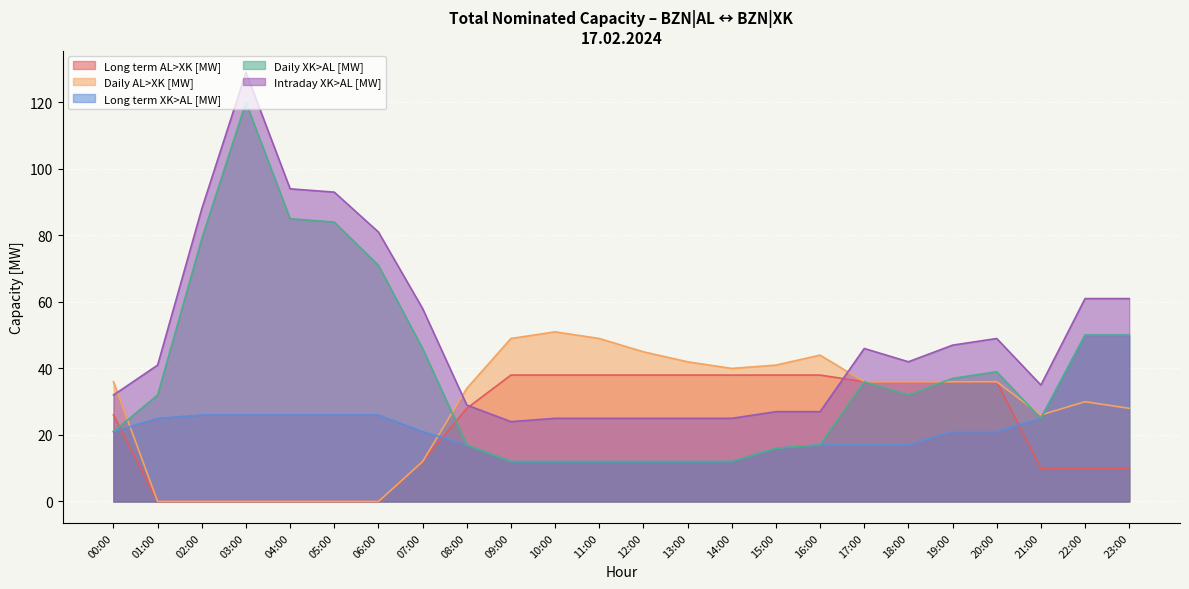

Reading right to left, what are all the values shown in this chart?

Long term AL>XK [MW]: 23:00=10	22:00=10	21:00=10	20:00=36	19:00=36	18:00=36	17:00=36	16:00=38	15:00=38	14:00=38	13:00=38	12:00=38	11:00=38	10:00=38	09:00=38	08:00=28	07:00=12	06:00=0	05:00=0	04:00=0	03:00=0	02:00=0	01:00=0	00:00=26
Daily AL>XK [MW]: 23:00=28	22:00=30	21:00=26	20:00=36	19:00=36	18:00=36	17:00=36	16:00=44	15:00=41	14:00=40	13:00=42	12:00=45	11:00=49	10:00=51	09:00=49	08:00=34	07:00=12	06:00=0	05:00=0	04:00=0	03:00=0	02:00=0	01:00=0	00:00=36
Long term XK>AL [MW]: 23:00=50	22:00=50	21:00=25	20:00=21	19:00=21	18:00=17	17:00=17	16:00=17	15:00=16	14:00=12	13:00=12	12:00=12	11:00=12	10:00=12	09:00=12	08:00=17	07:00=21	06:00=26	05:00=26	04:00=26	03:00=26	02:00=26	01:00=25	00:00=21
Daily XK>AL [MW]: 23:00=50	22:00=50	21:00=25	20:00=39	19:00=37	18:00=32	17:00=36	16:00=17	15:00=16	14:00=12	13:00=12	12:00=12	11:00=12	10:00=12	09:00=12	08:00=17	07:00=46	06:00=71	05:00=84	04:00=85	03:00=120	02:00=79	01:00=32	00:00=21
Intraday XK>AL [MW]: 23:00=61	22:00=61	21:00=35	20:00=49	19:00=47	18:00=42	17:00=46	16:00=27	15:00=27	14:00=25	13:00=25	12:00=25	11:00=25	10:00=25	09:00=24	08:00=29	07:00=58	06:00=81	05:00=93	04:00=94	03:00=129	02:00=88	01:00=41	00:00=32